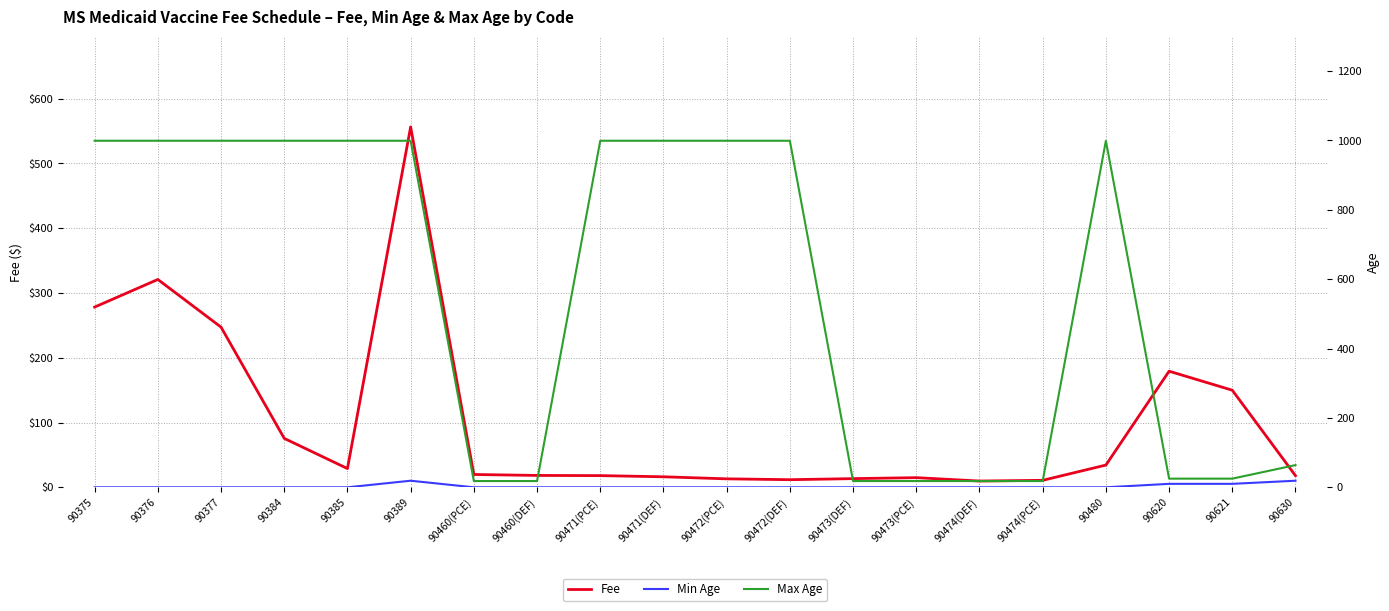

What is the total value across all series at 90471(DEF)?

1015.2